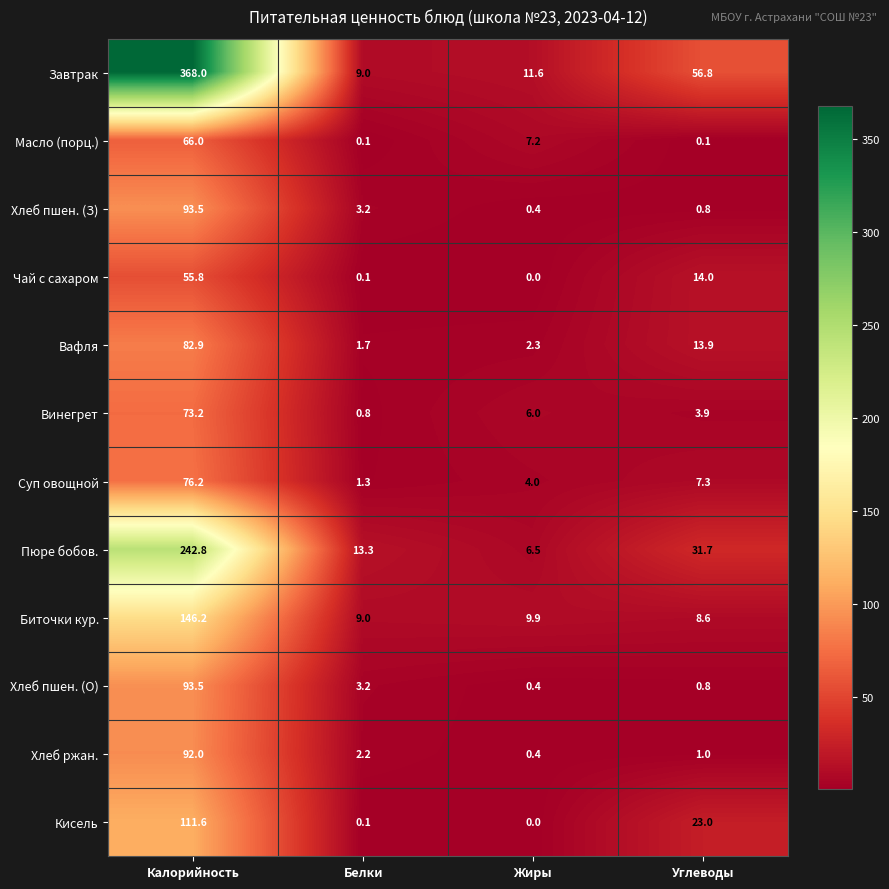

What is the average value of the Хлеб ржан. series?

23.9